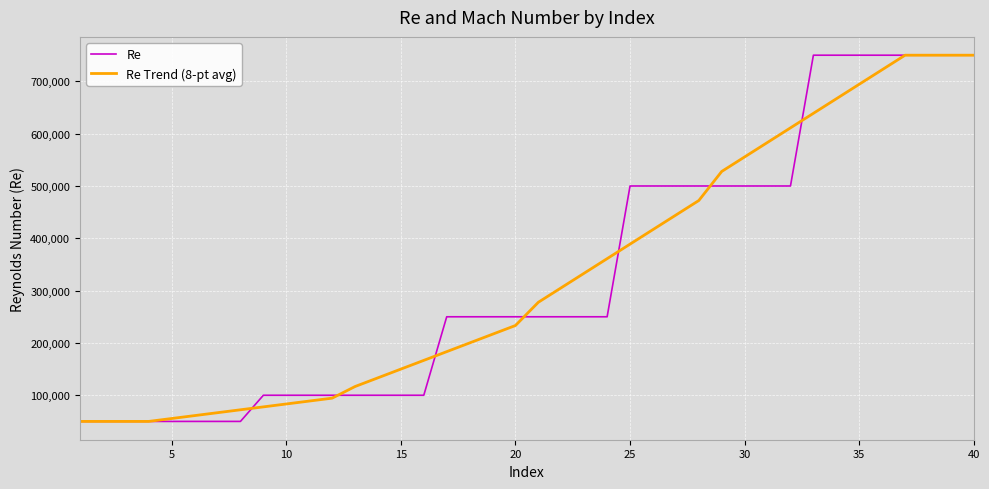

What is the difference between the maximum and minimum values in the Re series?

700000.0